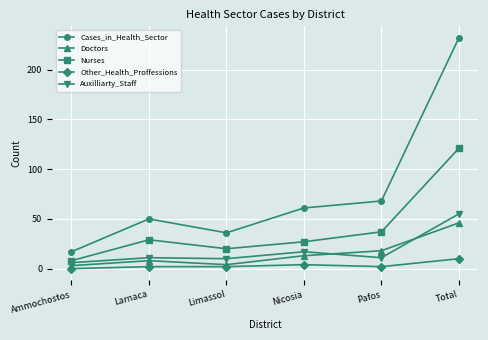

True or false: Auxilliarty_Staff and Cases_in_Health_Sector intersect in this chart.

False